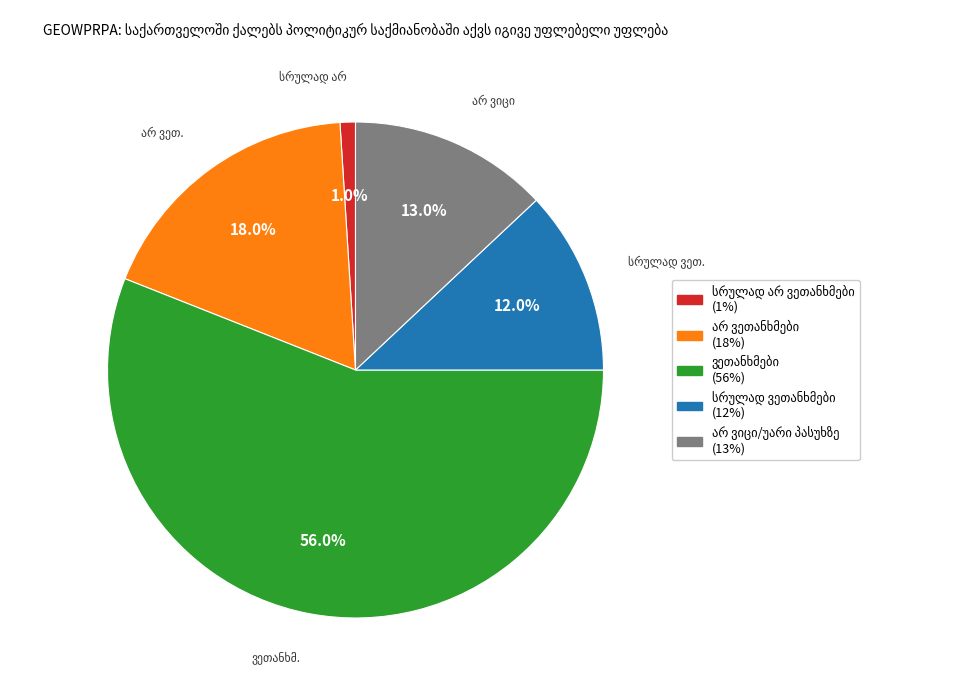

Does any single category account for the majority?

Yes